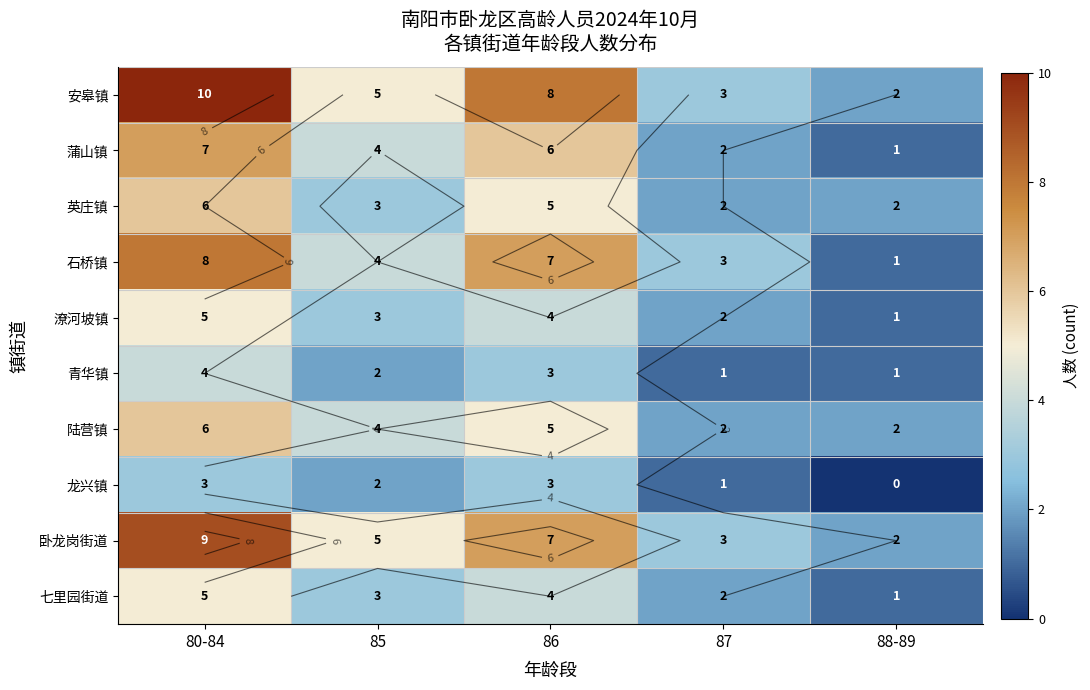

Between 85 and 88-89, which series saw the biggest shift?

安皋镇